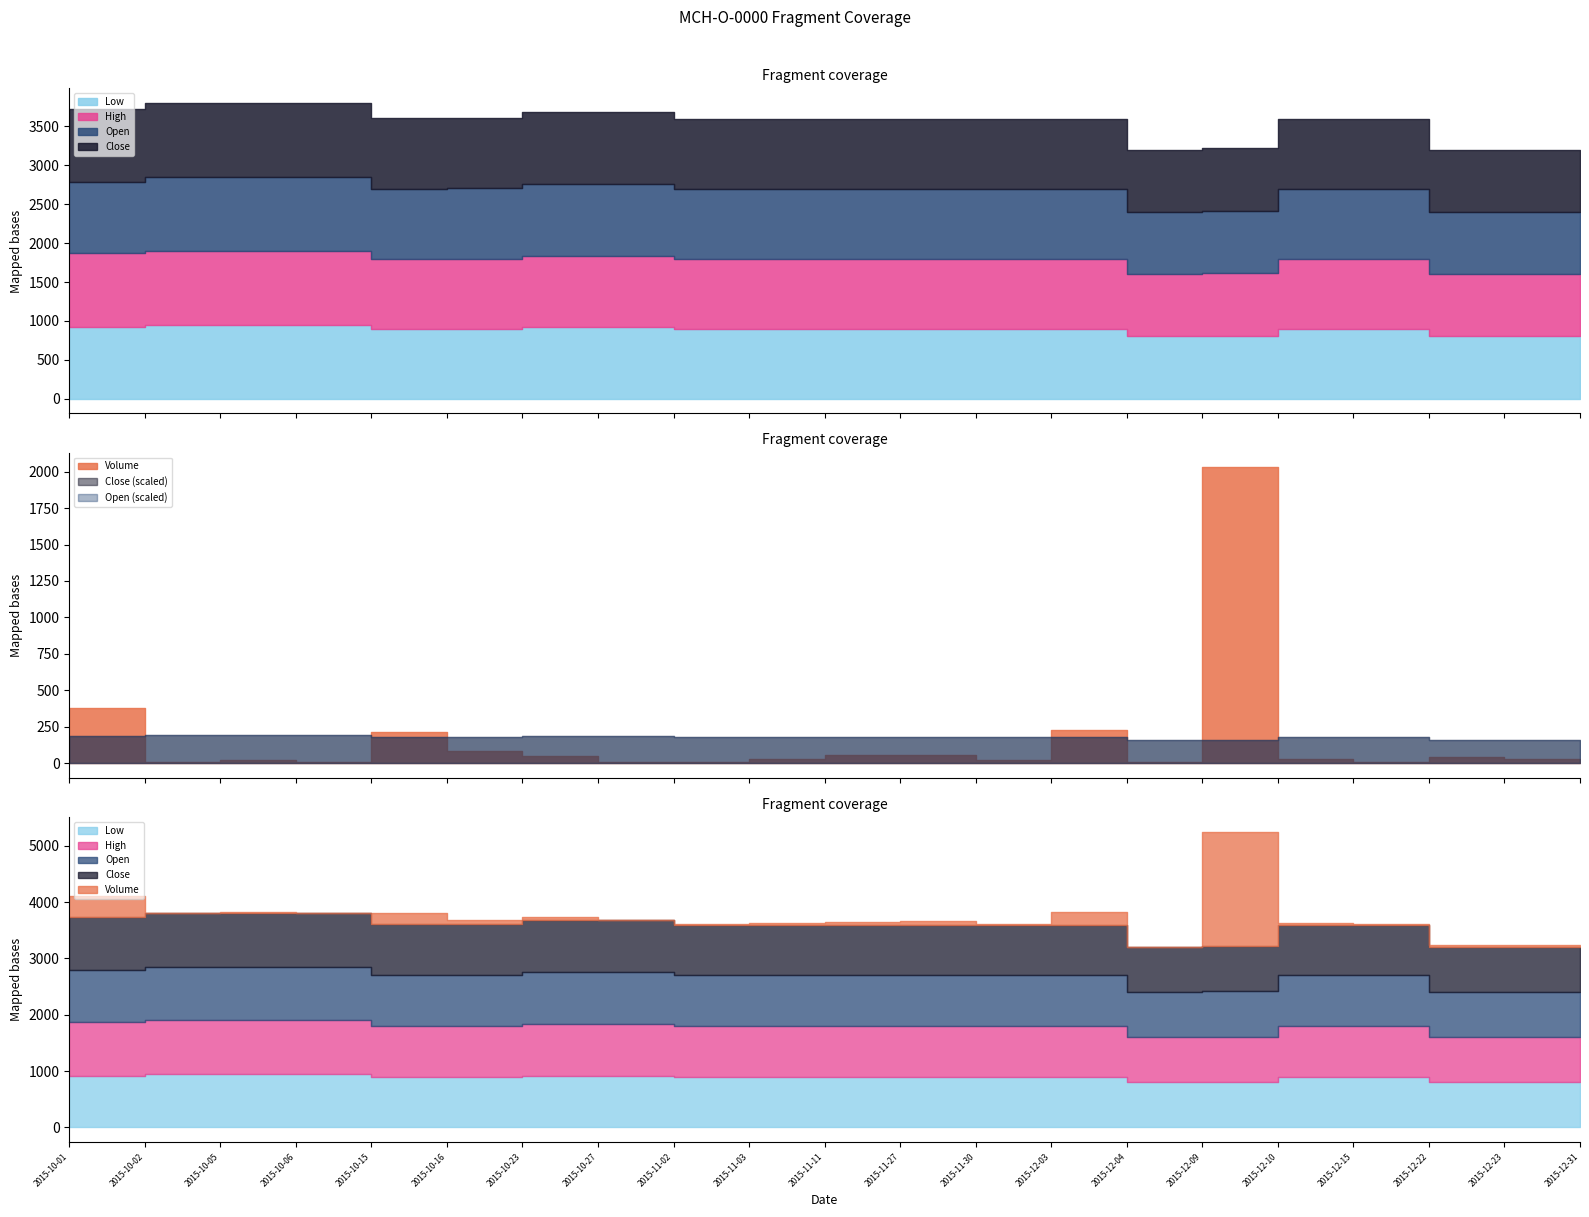

Rank the series by their maximum value, from lowest to highest.

Close, Open, High, Low, Volume